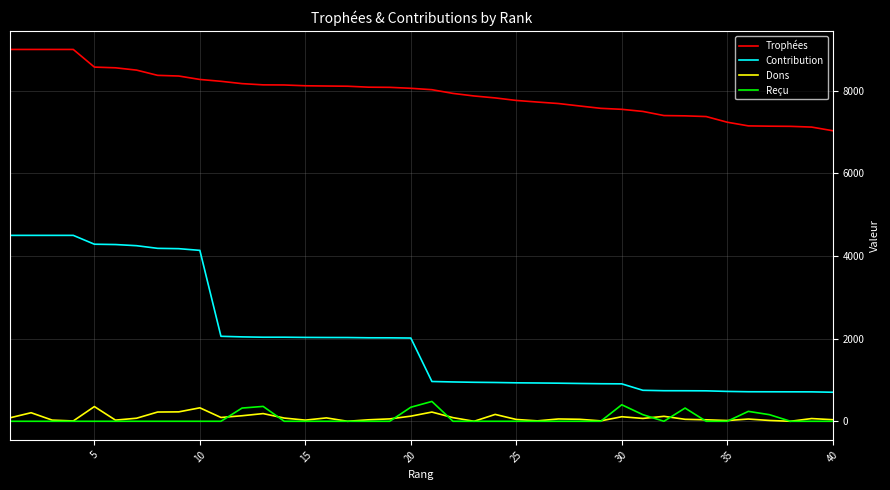

Which series has the widest spread of values?

Contribution